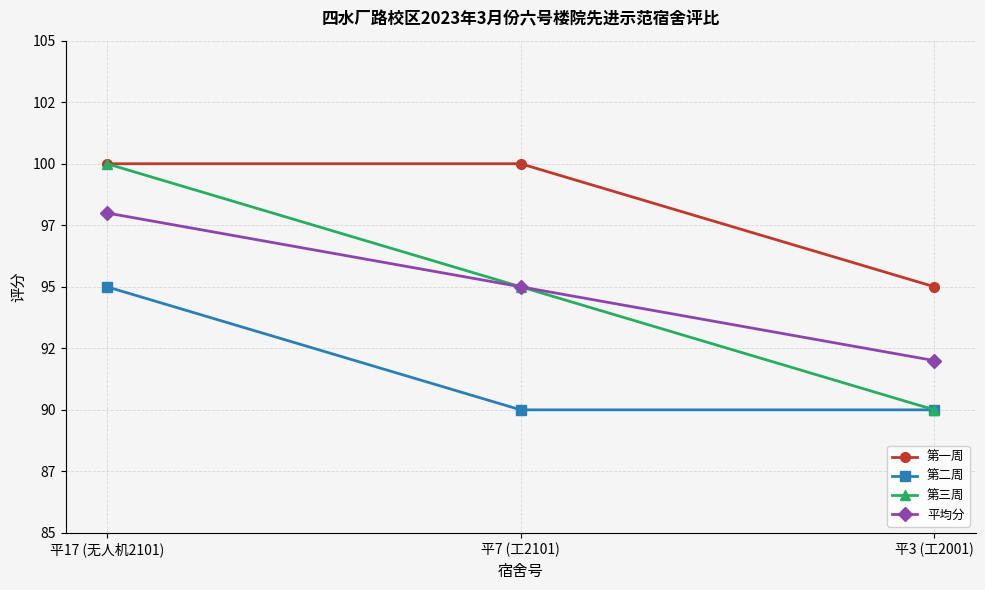

What is the sum of the 第一周 values at 平3 (工2001) and 平17 (无人机2101)?

195